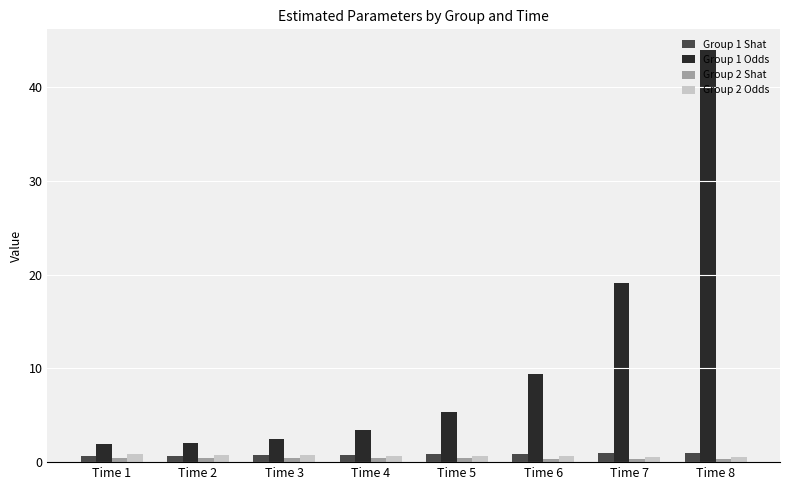

At which label does Group 1 Odds reach its peak?

Time 8